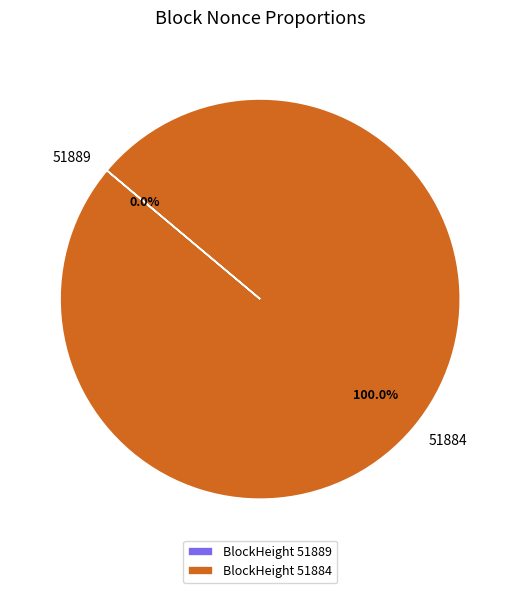

To the nearest percent, what percentage of the pie is 51884?

100%